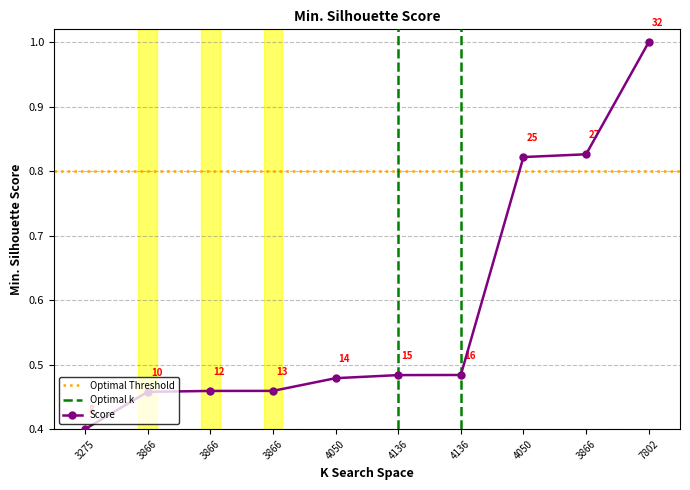

True or false: the data shows 0.3 at 4136.

False